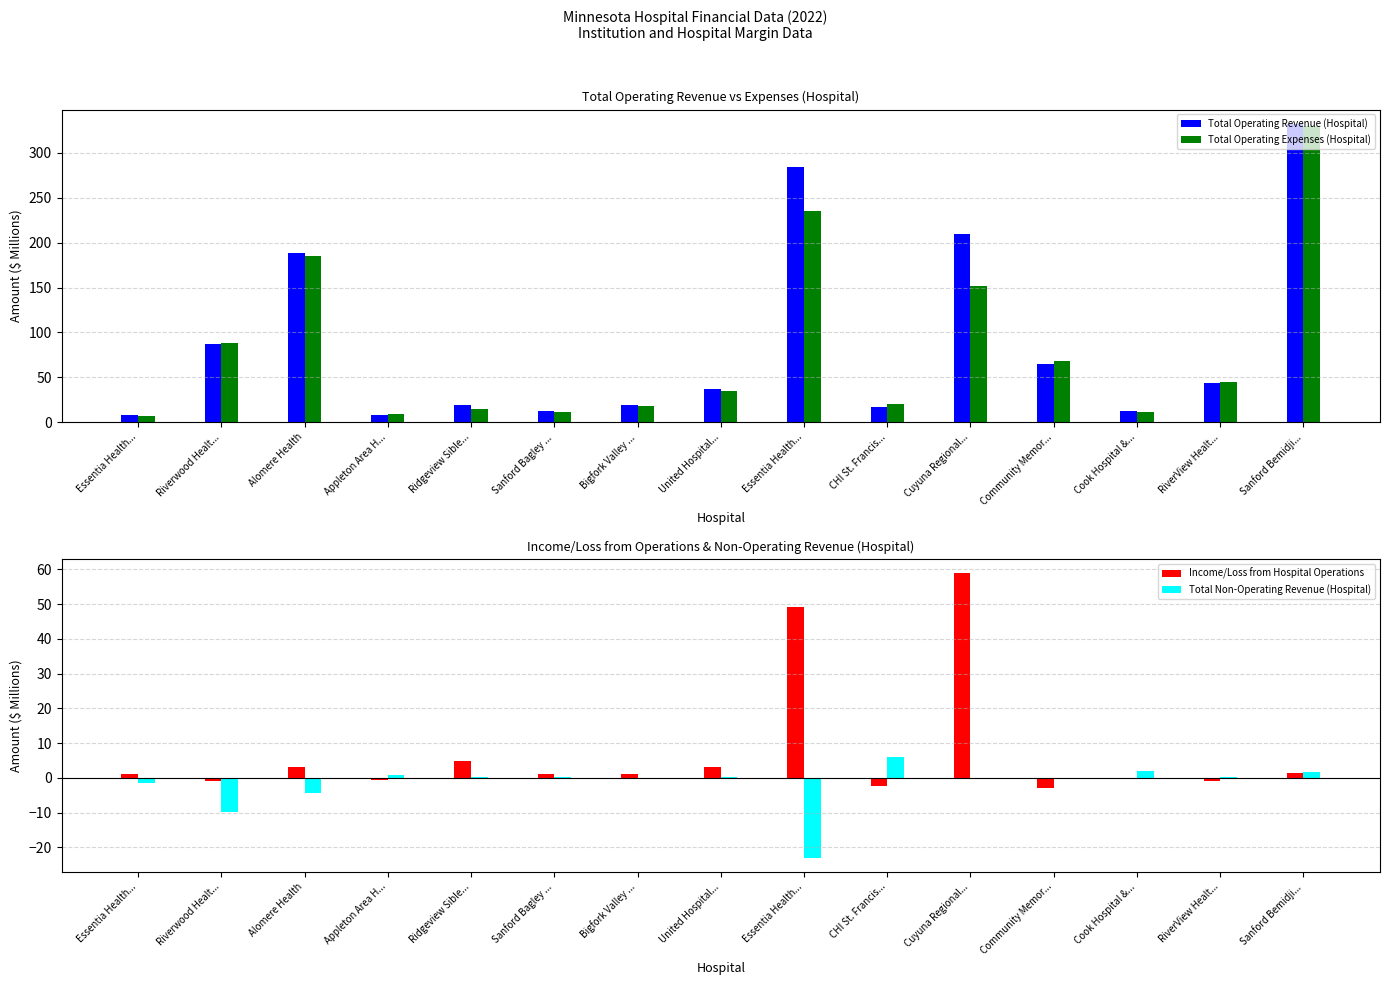

Which series has the largest total across all categories?

Total Operating Revenue (Hospital)